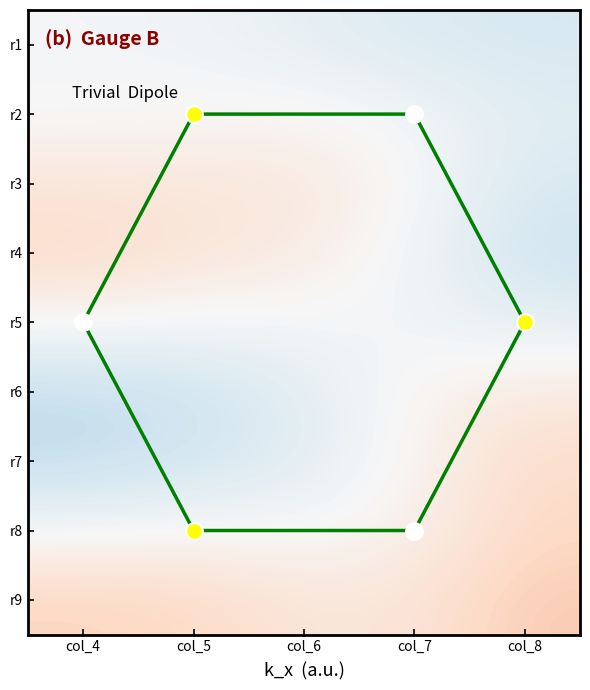

Is it true that row5 equals 2 at 1?

True